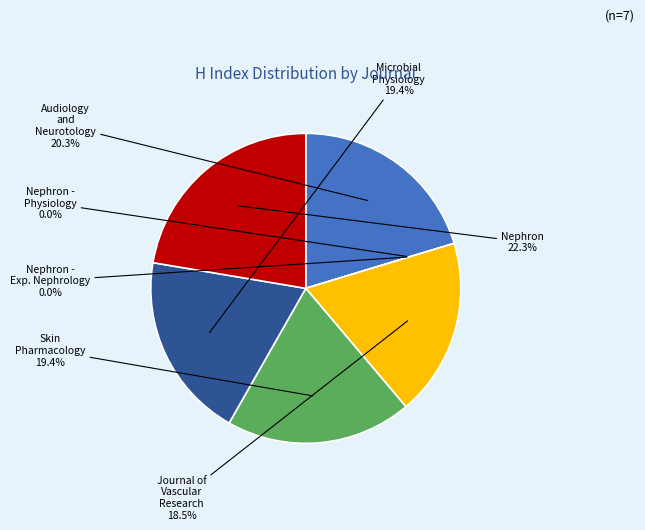

Is Journal of Vascular Research the majority of the pie?

No